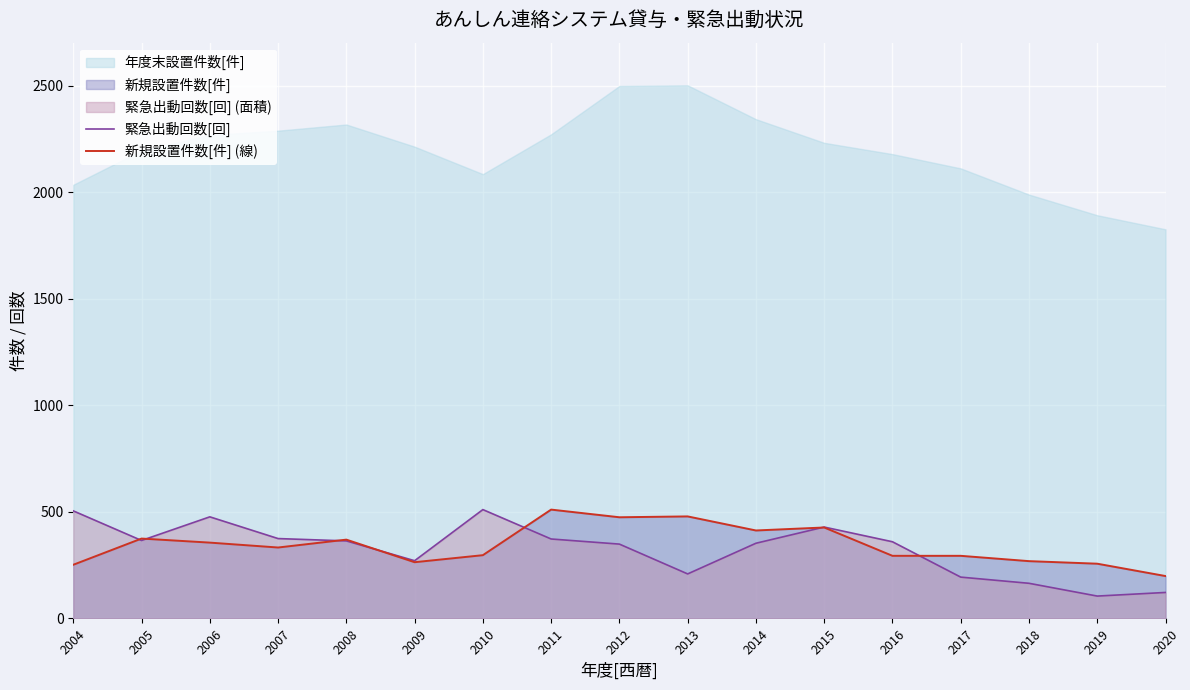

True or false: 新規設置件数[件] (線) has a value of 193 at 2005.

False